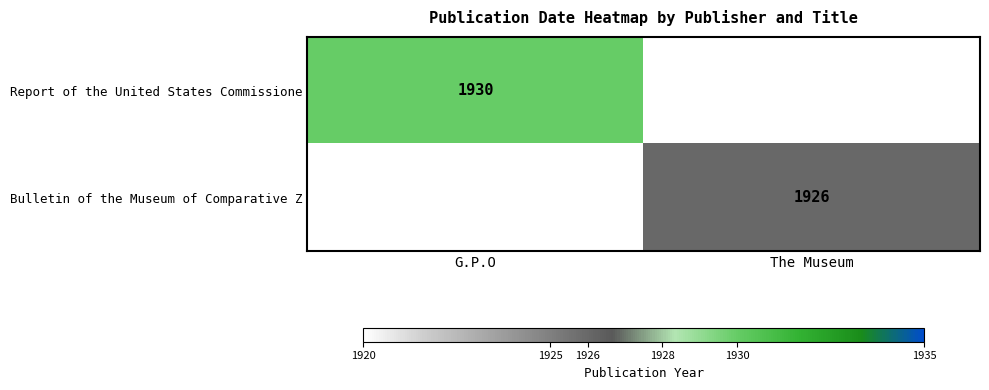

The value of Report of the United States Commissione at G.P.O is 2692. True or false?

False